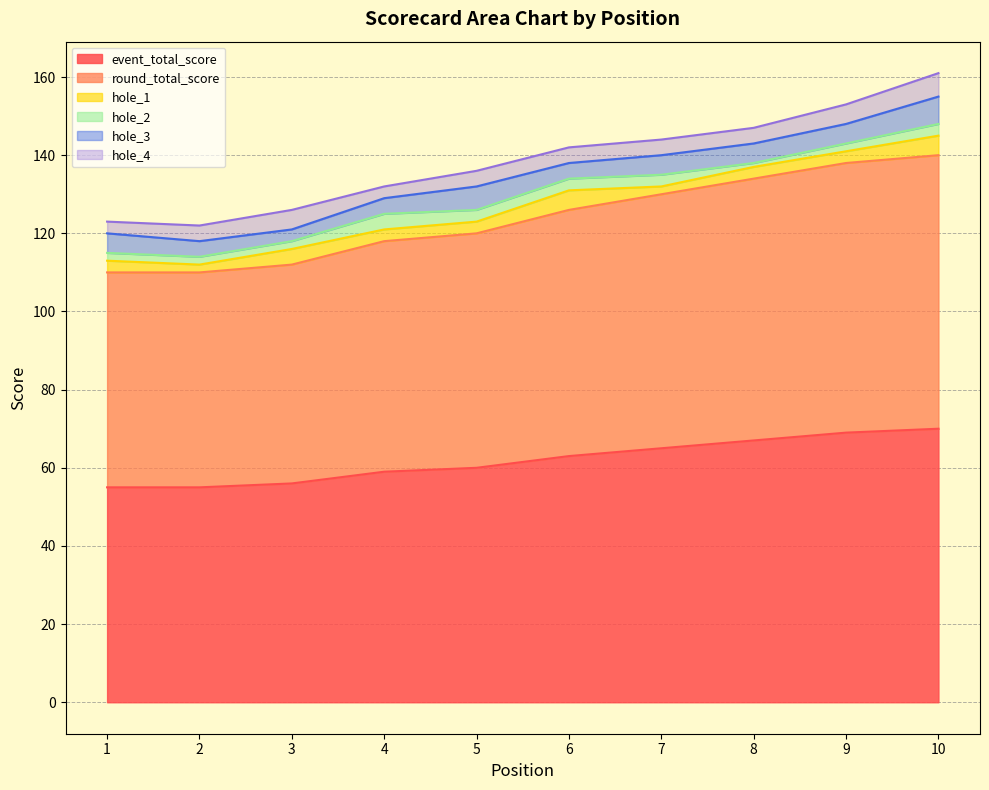

Which series has the largest total across all categories?

event_total_score